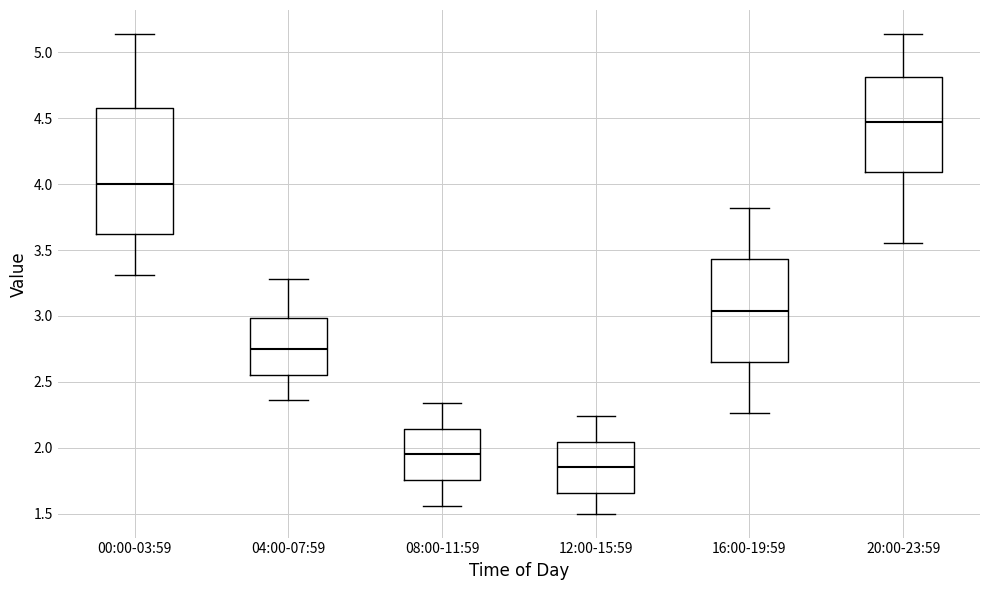

Reading left to right, read every box against the y-axis: the position of its median line, the range the box covers, and the ends of its whiskers. The values are not printed on the chart, so give them approximately, as read against the axis.

00:00-03:59: median 4.00, box 3.65 to 4.60, whiskers 3.30 to 5.15
04:00-07:59: median 2.75, box 2.55 to 3.00, whiskers 2.35 to 3.30
08:00-11:59: median 1.95, box 1.75 to 2.15, whiskers 1.55 to 2.35
12:00-15:59: median 1.85, box 1.65 to 2.05, whiskers 1.50 to 2.25
16:00-19:59: median 3.05, box 2.65 to 3.45, whiskers 2.25 to 3.80
20:00-23:59: median 4.50, box 4.10 to 4.80, whiskers 3.55 to 5.15